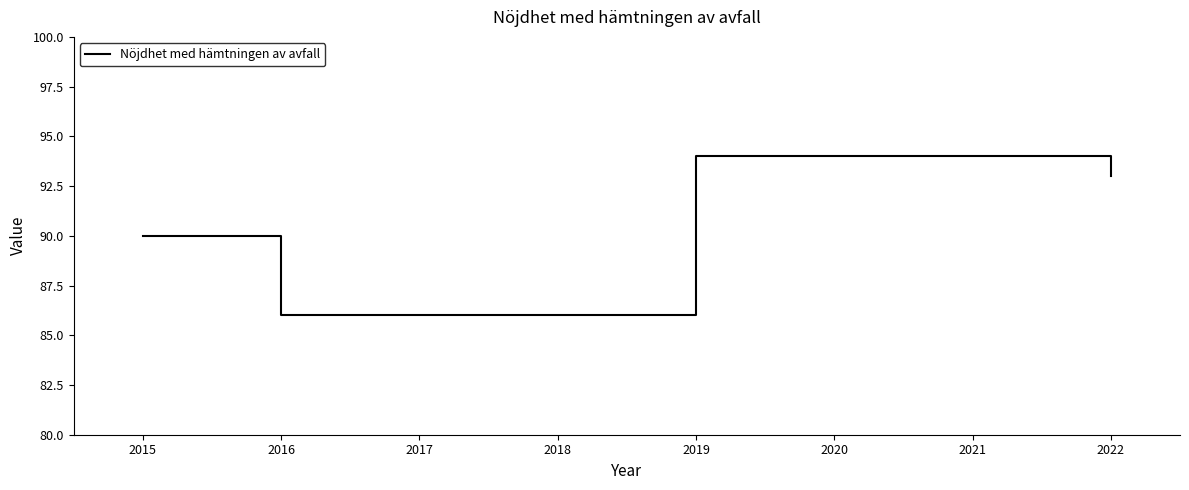

Count the number of categories in the chart.

8